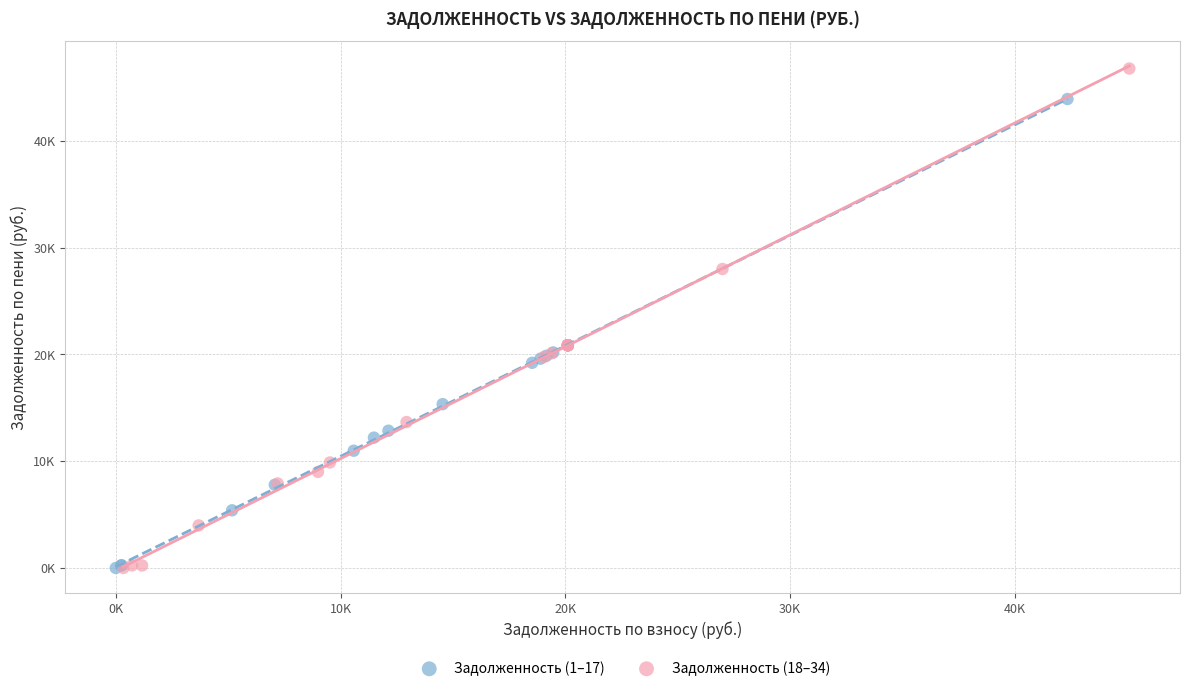

Which series has the widest spread of Y values?

Задолженность (18–34)